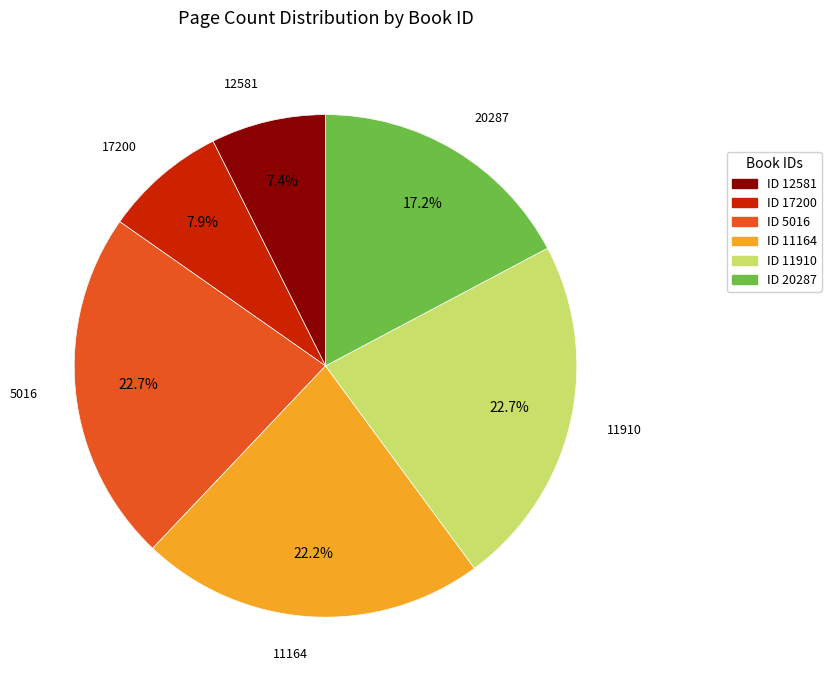

Which slice is the smallest?

12581